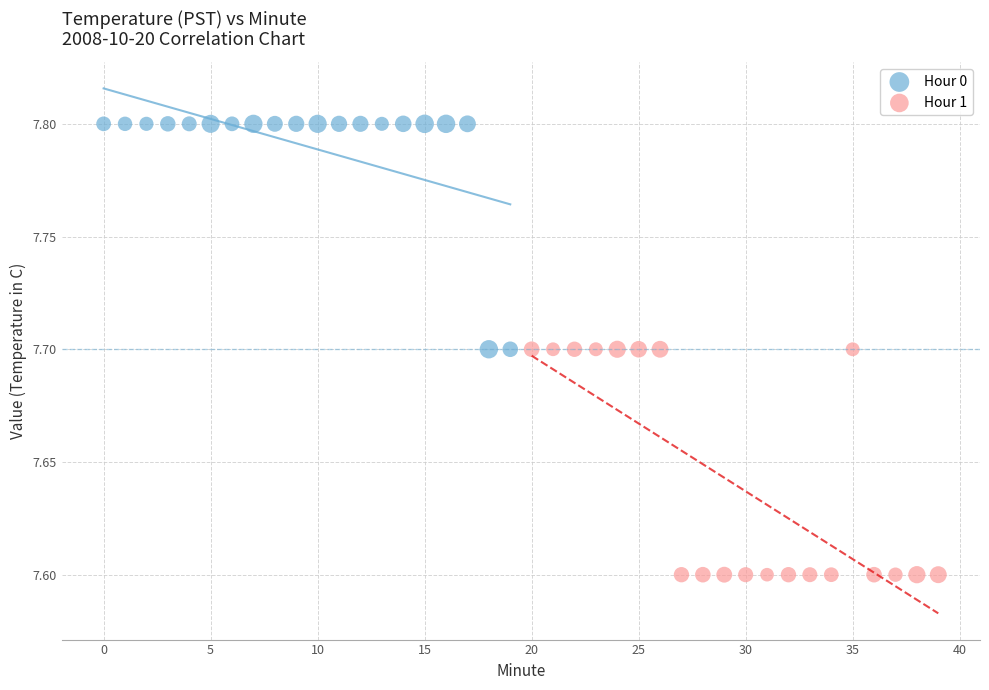

Which series reaches the maximum Y coordinate?

Hour 0